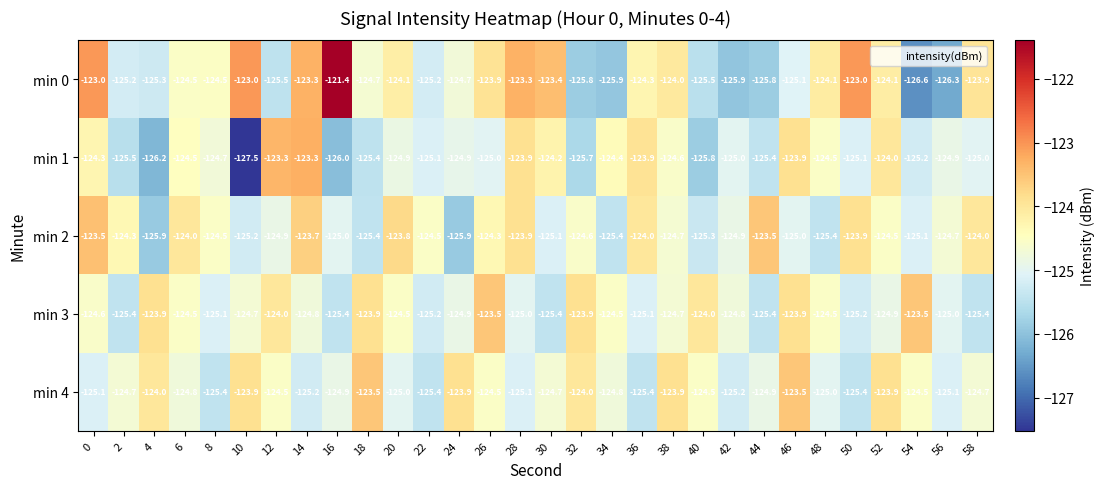

What is the average value of the min 1 series?

-124.9